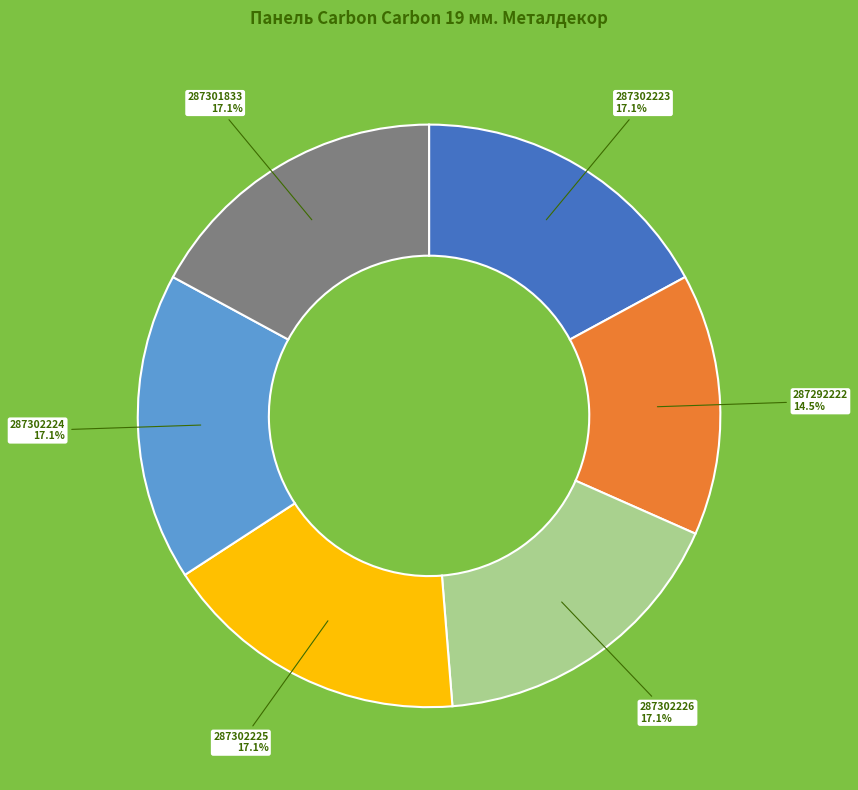

What percentage is NOT represented by 287302226?

82.9%